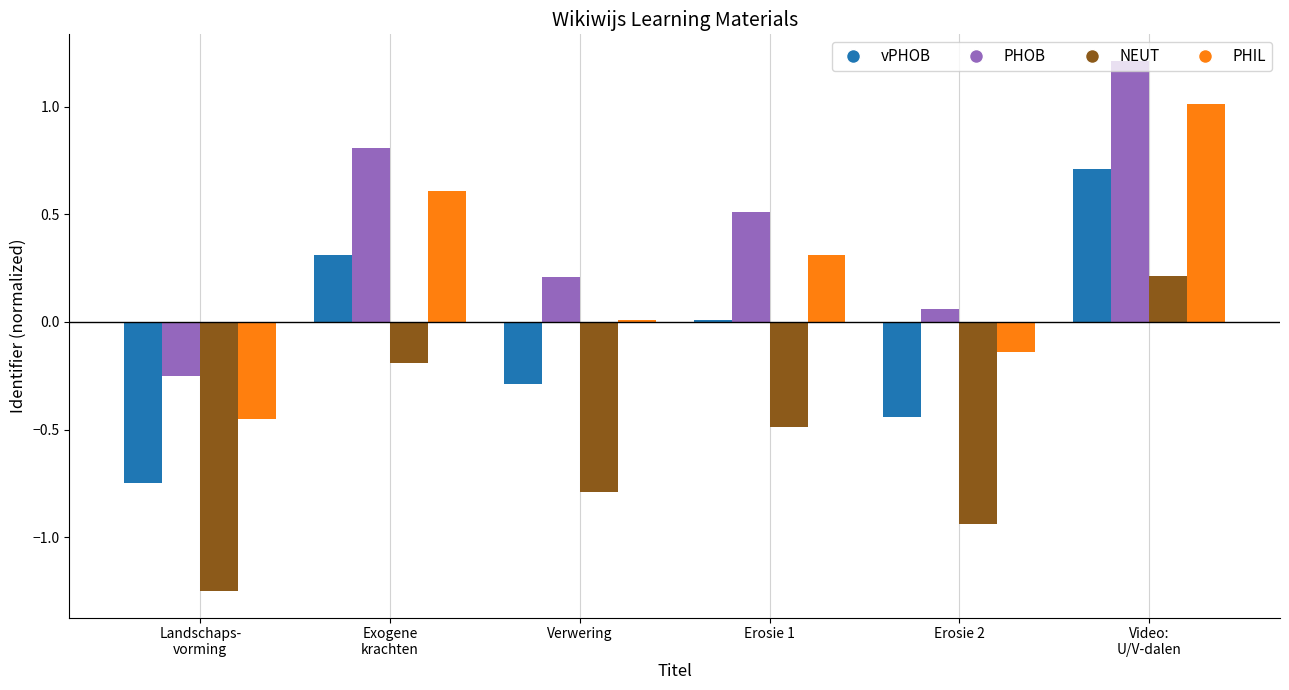

Where does the PHIL series first go above 0?

Exogene
krachten